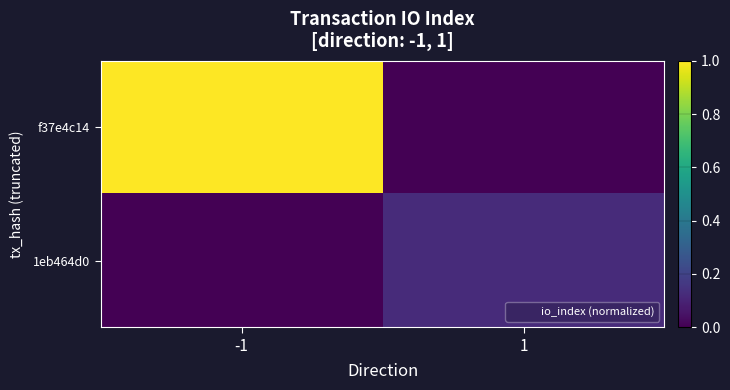

What is the total value across all series at 1?

0.1